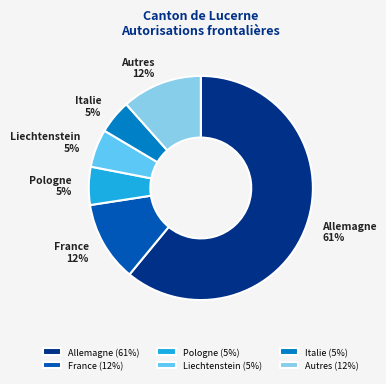

To the nearest percent, what is the difference between the largest and smallest slice percentages?

56%